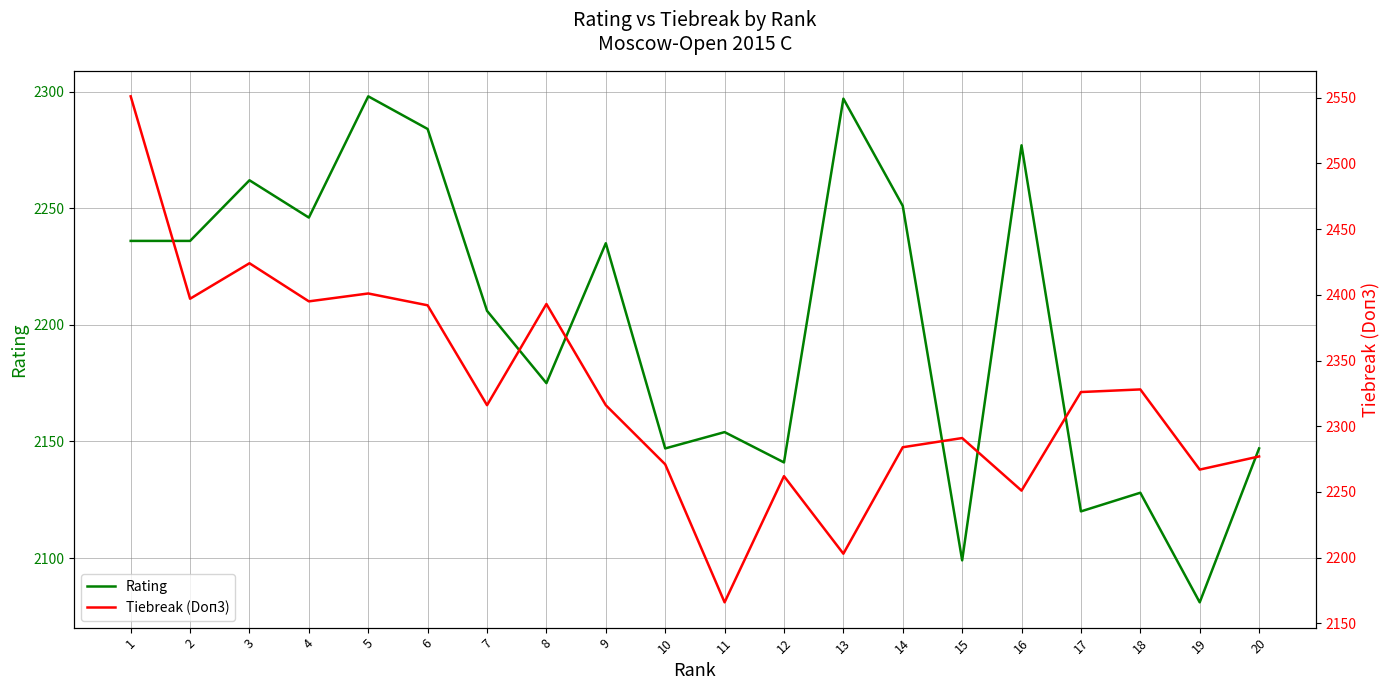

Rank the series by their maximum value, from lowest to highest.

Rating, Tiebreak (Doп3)